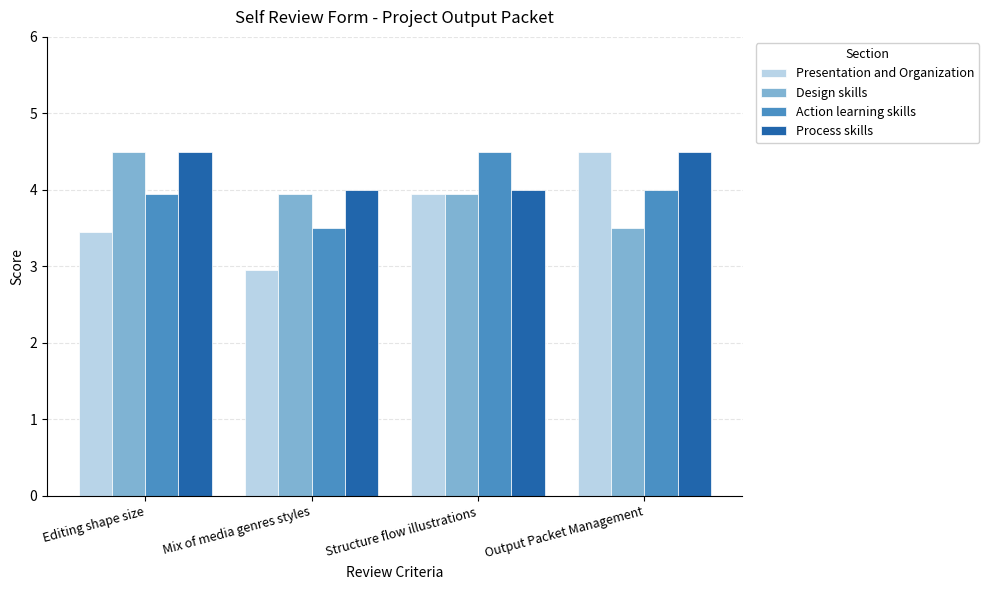

The value of Design skills at Structure flow illustrations is 4.0. True or false?

True